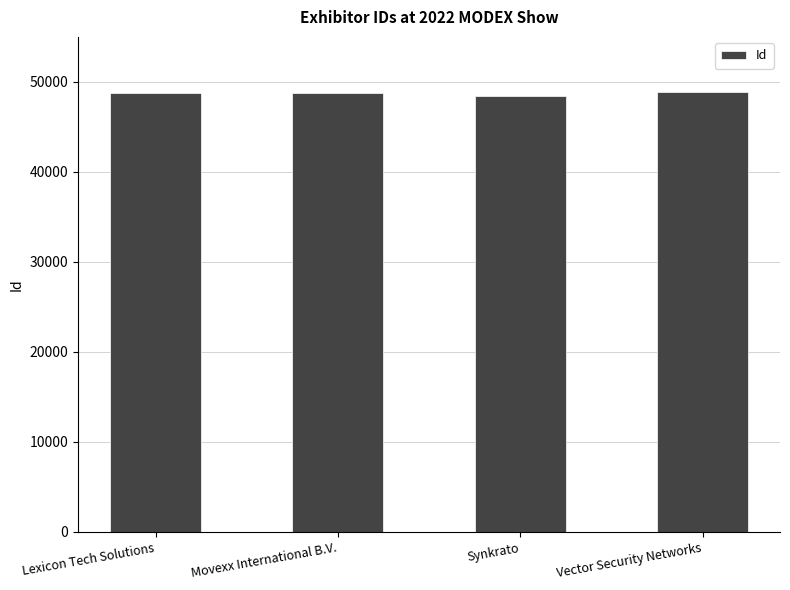

The value at Synkrato is 48482. True or false?

True